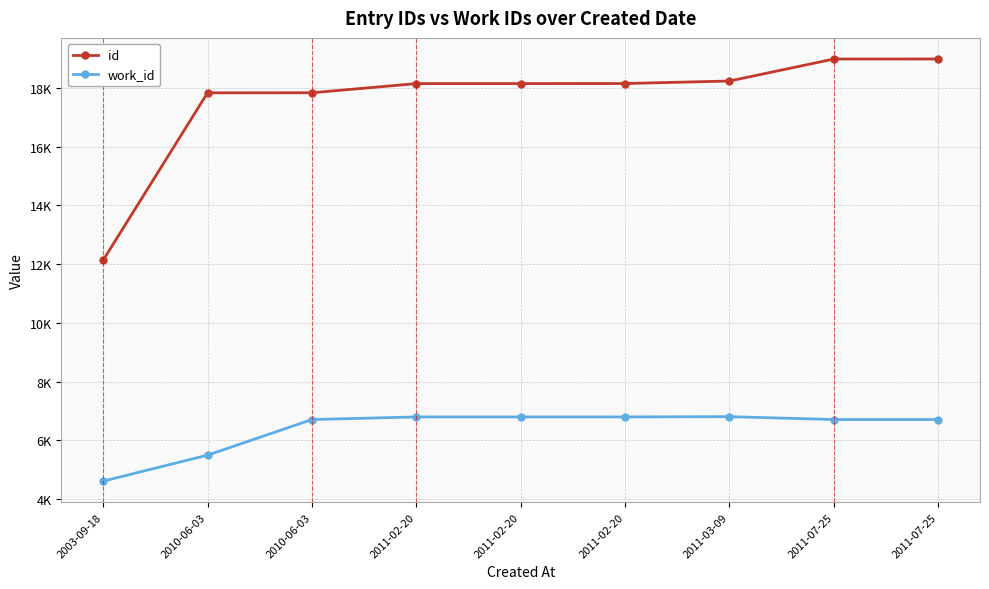

The id series shows 18148 at 2011-02-20. True or false?

True